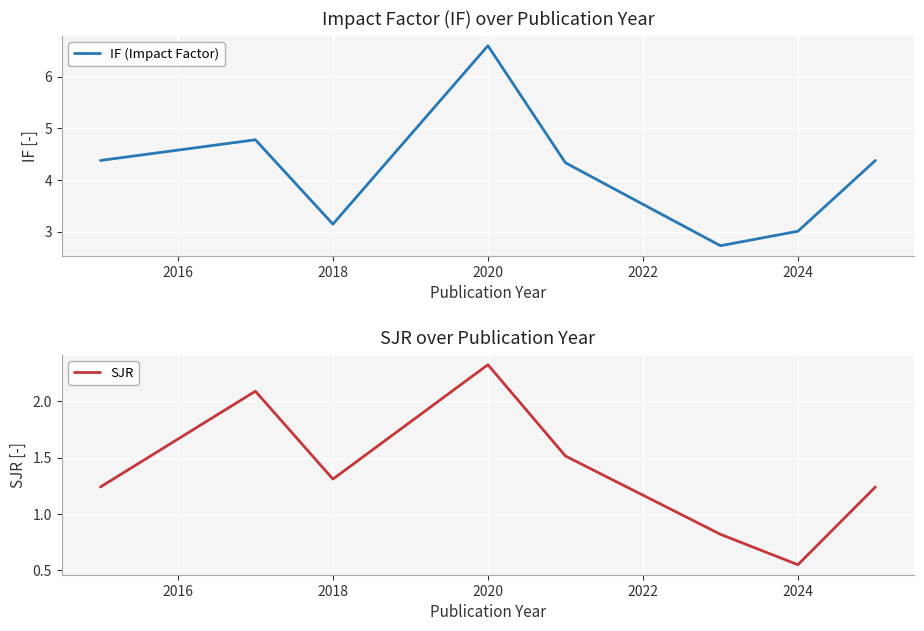

Which series has the largest total across all categories?

IF (Impact Factor)